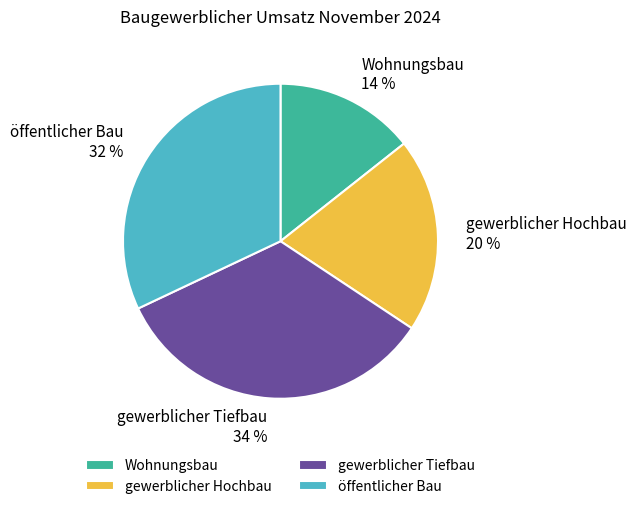

Between gewerblicher Tiefbau and gewerblicher Hochbau, which is larger?

gewerblicher Tiefbau